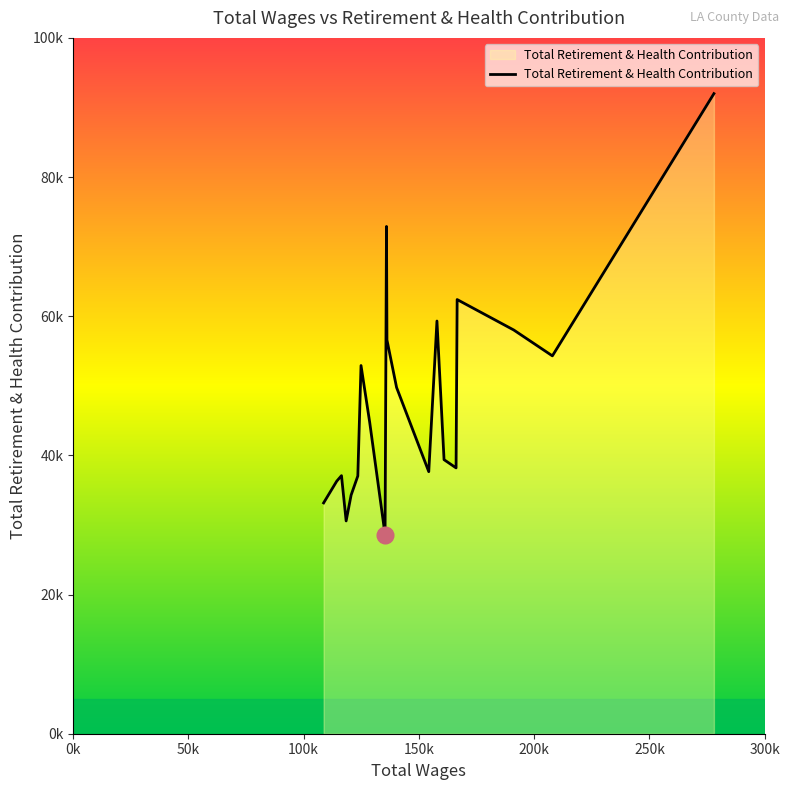

Does the chart have visible grid lines?

No